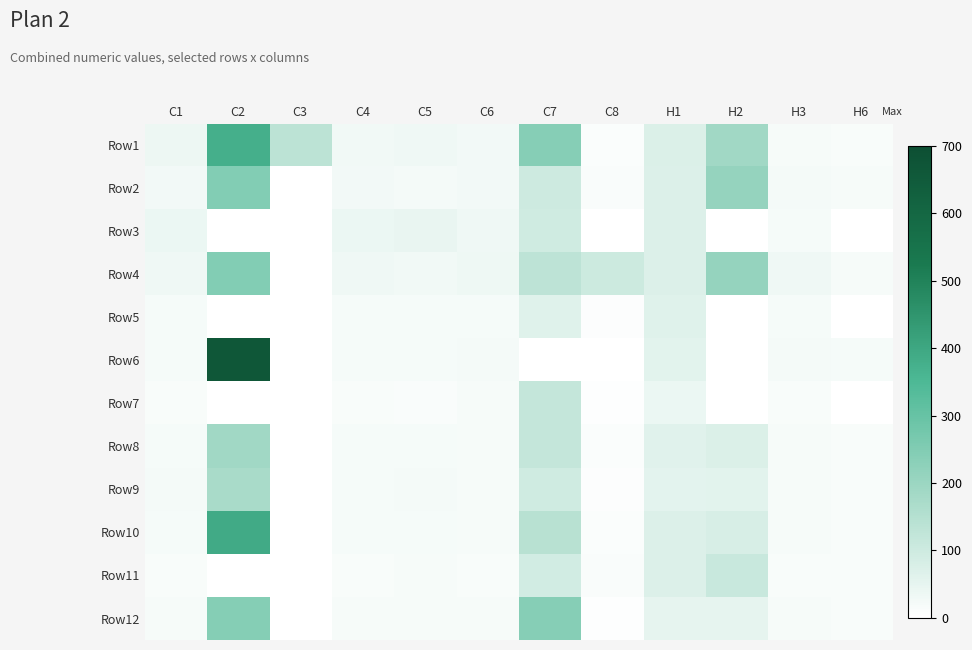

At how many categories does at least one series exceed 450?

1